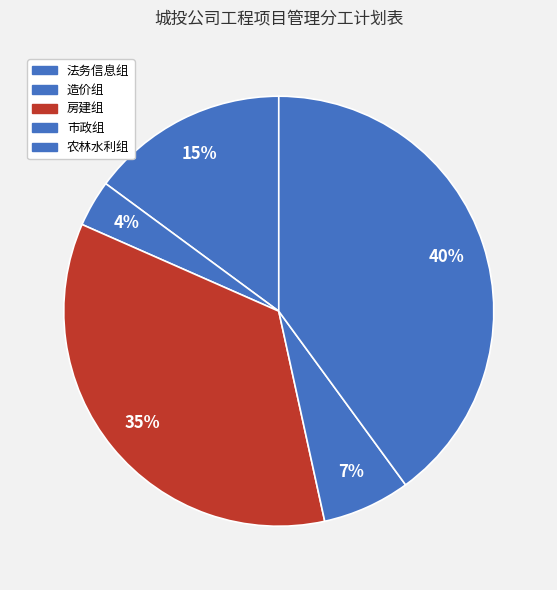

To the nearest percent, what is the difference between the 法务信息组 and 房建组 slice percentages?

20%